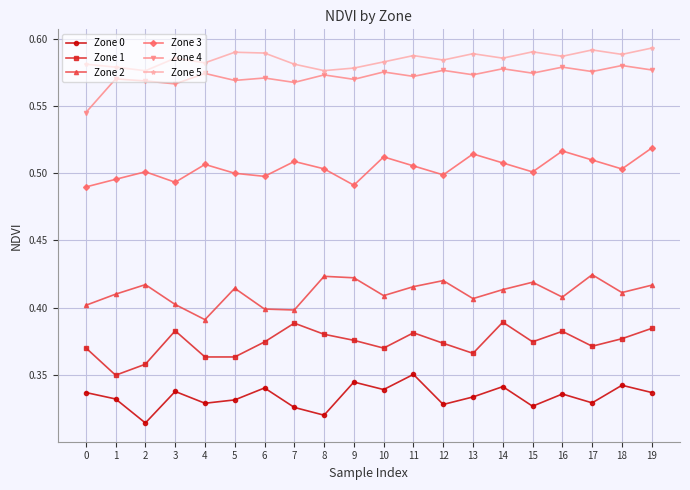

Which series changed the most between 3 and 9?

Zone 2